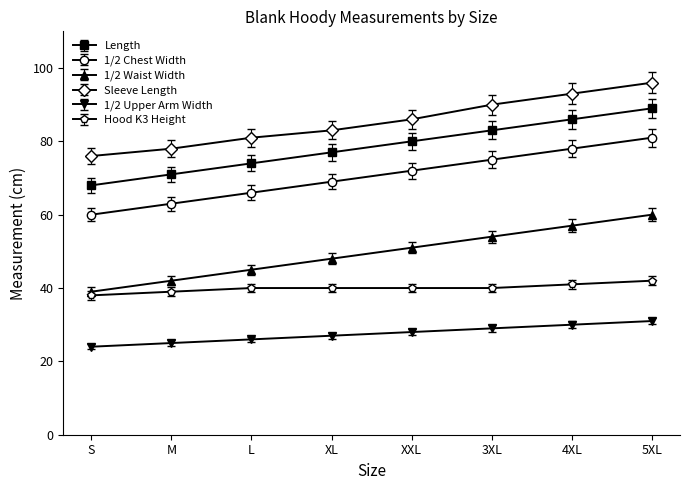

Rank the categories by Sleeve Length value from lowest to highest.

S, M, L, XL, XXL, 3XL, 4XL, 5XL